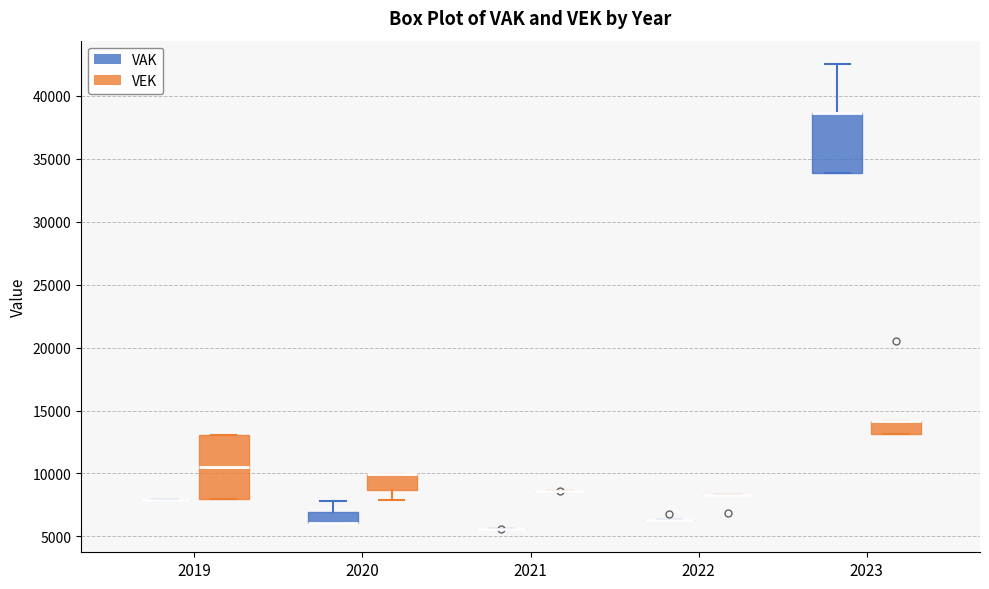

Where is the upper edge of the box for 2023 (VEK) on the y-axis? The values are not printed on the chart, so give them approximately, as read against the axis.

14000